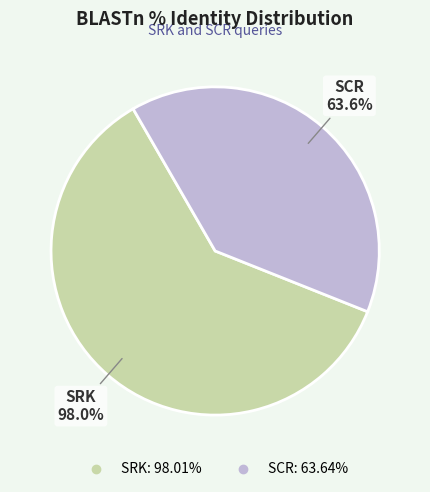

To the nearest percent, what is the difference between the largest and smallest slice percentages?

21%